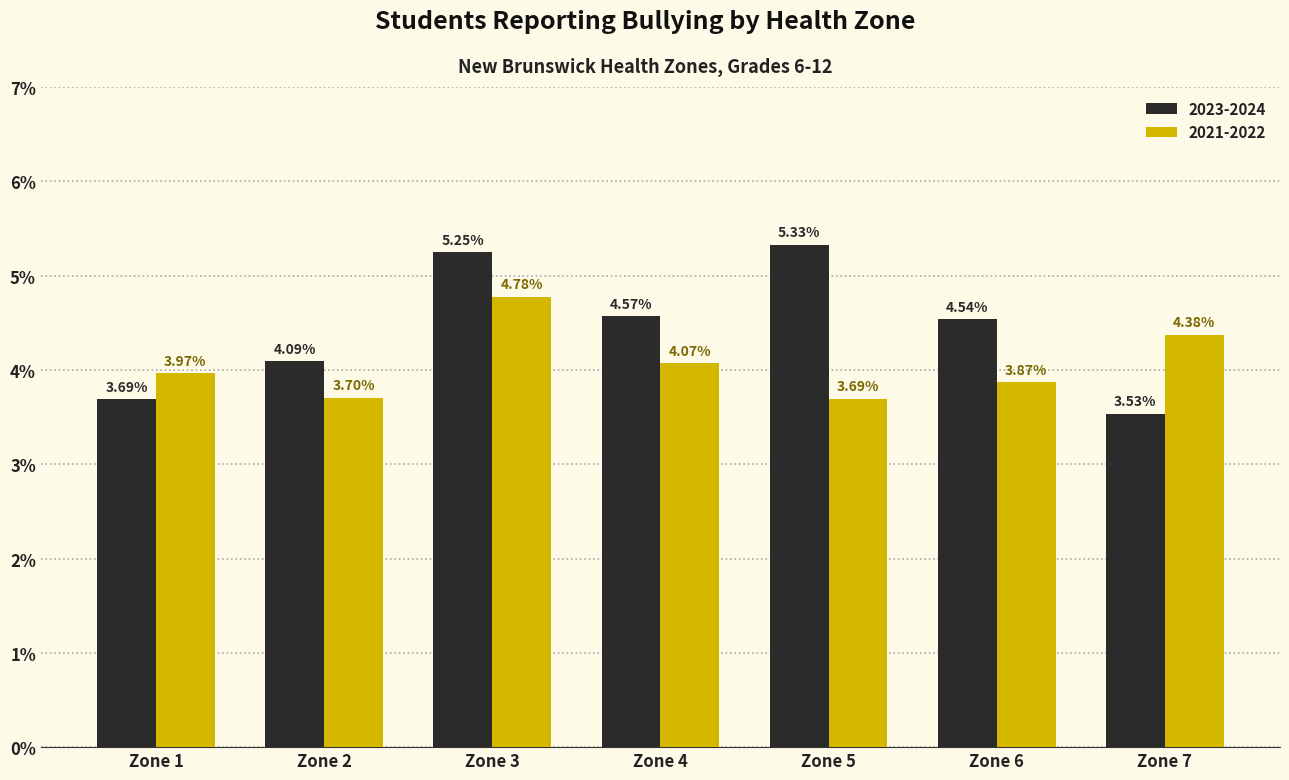

How many 2023-2024 values are between 3 and 5?

5